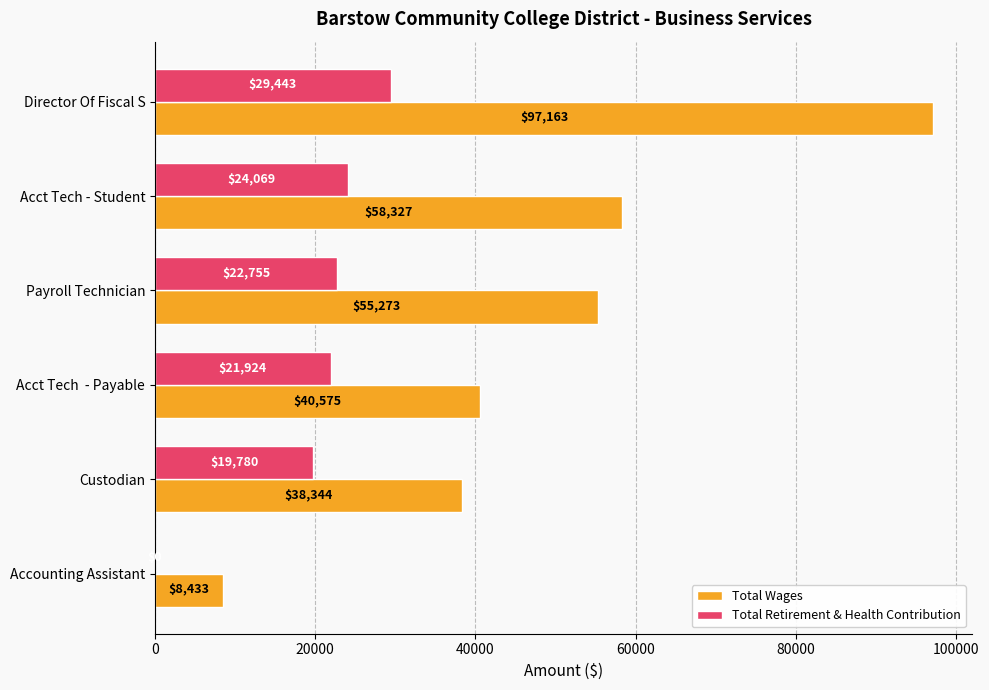

Which series has the largest total across all categories?

Total Wages